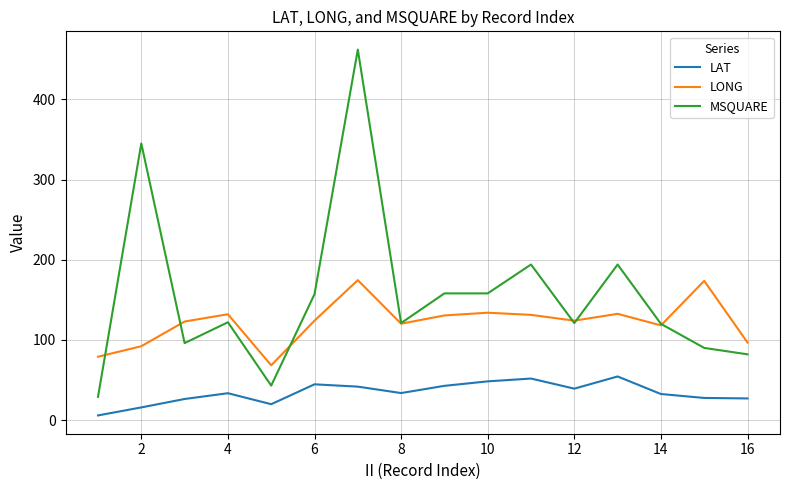

List the series in order of their overall mean, highest first.

MSQUARE, LONG, LAT